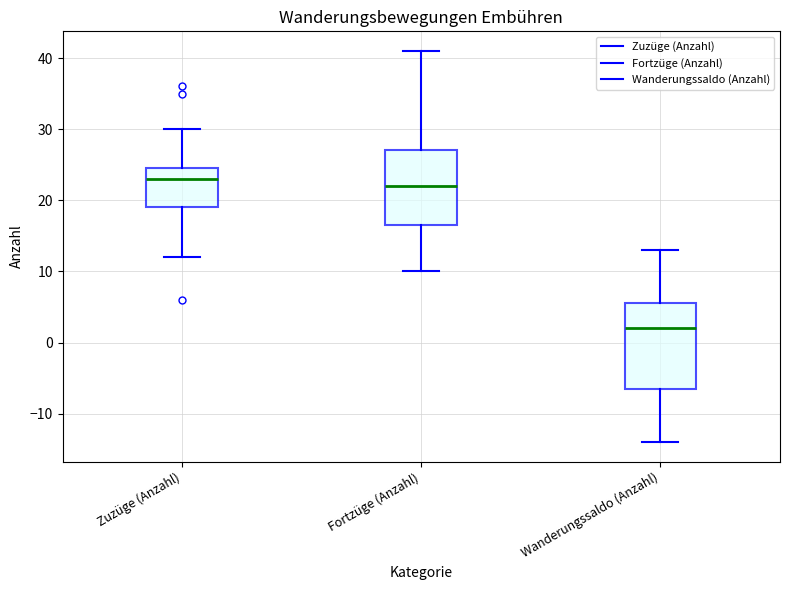

Where is the upper edge of the box for Fortzüge (Anzahl) on the y-axis? The values are not printed on the chart, so give them approximately, as read against the axis.

27